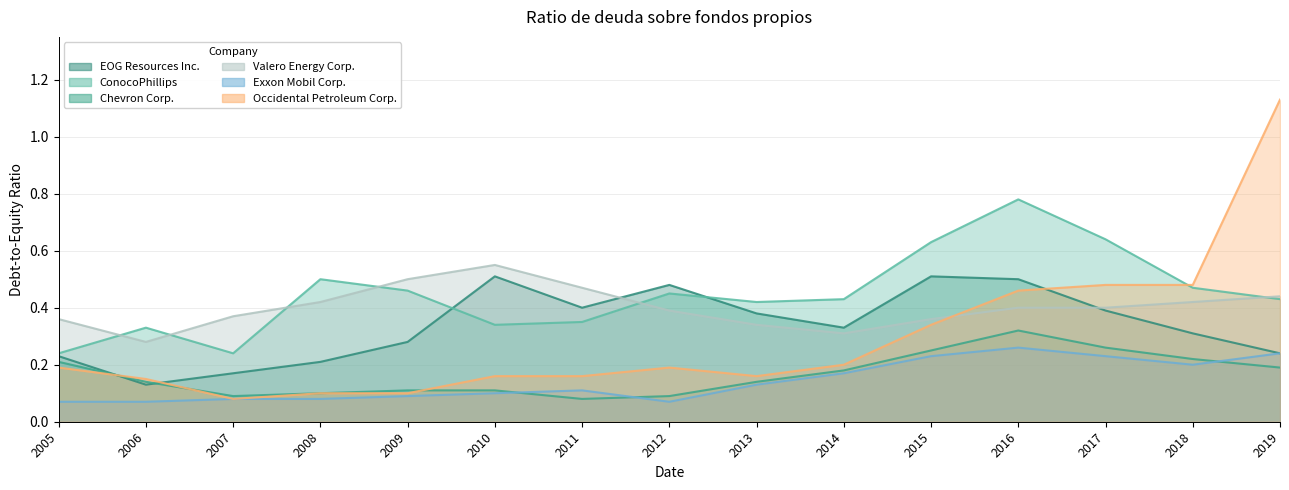

What value does the Exxon Mobil Corp. series have at 2009?

0.1